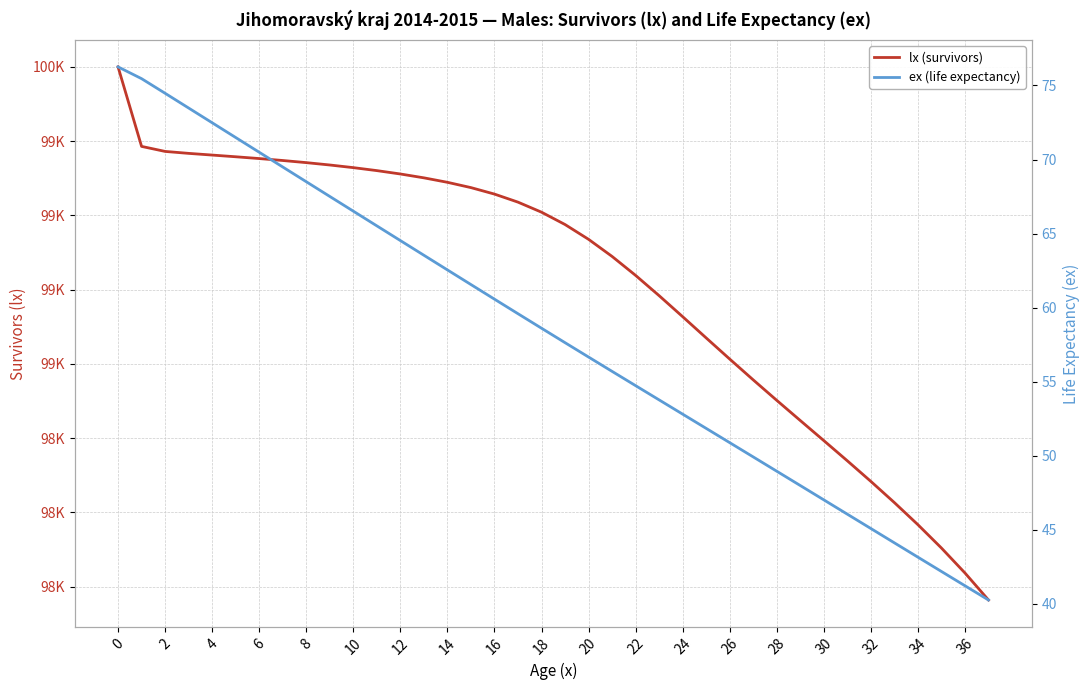

Is it true that lx (survivors) equals 98604.1 at 32?

True